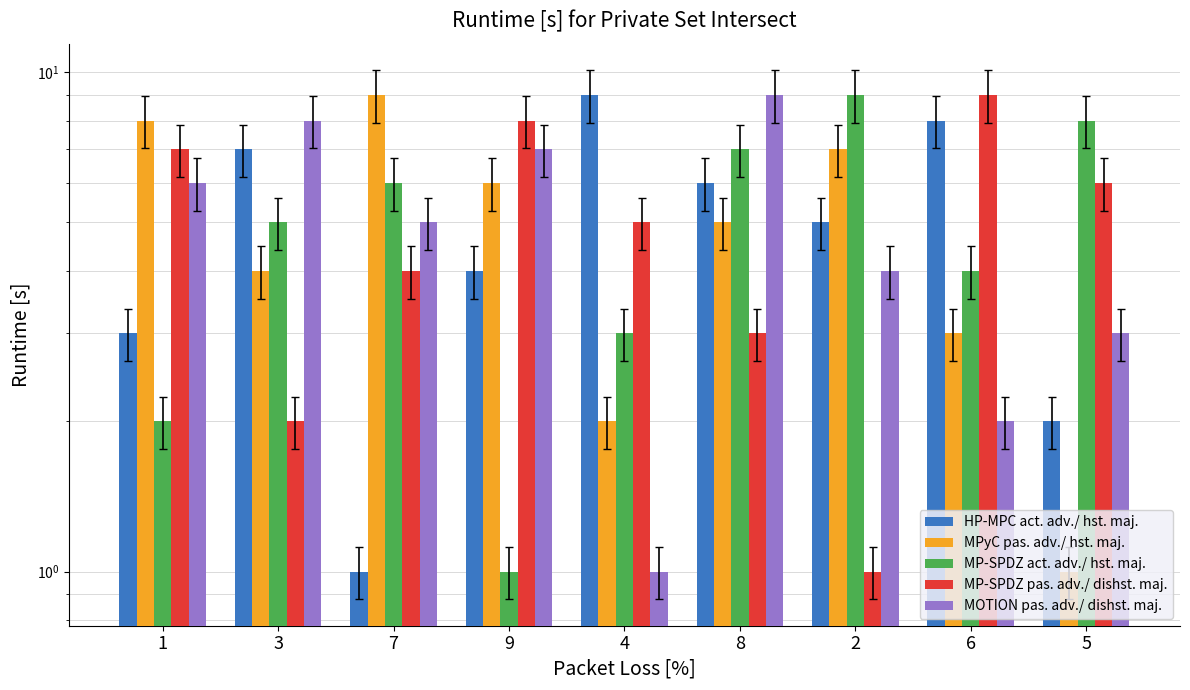

Reading right to left, list all the values displayed in this chart.

HP-MPC act. adv./ hst. maj.: 2	8	5	6	9	4	1	7	3
MPyC pas. adv./ hst. maj.: 1	3	7	5	2	6	9	4	8
MP-SPDZ act. adv./ hst. maj.: 8	4	9	7	3	1	6	5	2
MP-SPDZ pas. adv./ dishst. maj.: 6	9	1	3	5	8	4	2	7
MOTION pas. adv./ dishst. maj.: 3	2	4	9	1	7	5	8	6